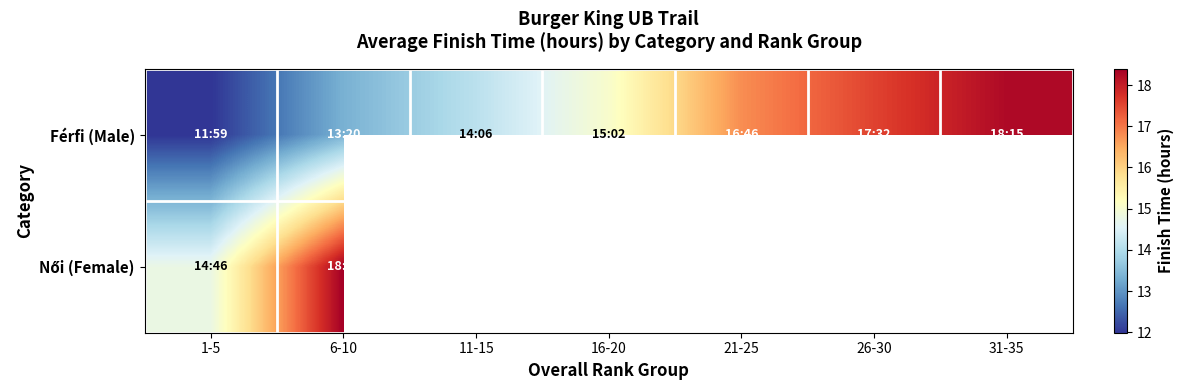

Rank the series by their maximum value, from highest to lowest.

Női (Female), Férfi (Male)